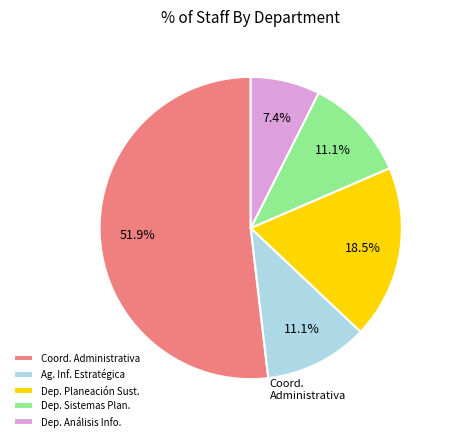

How many segments does this pie chart have?

5